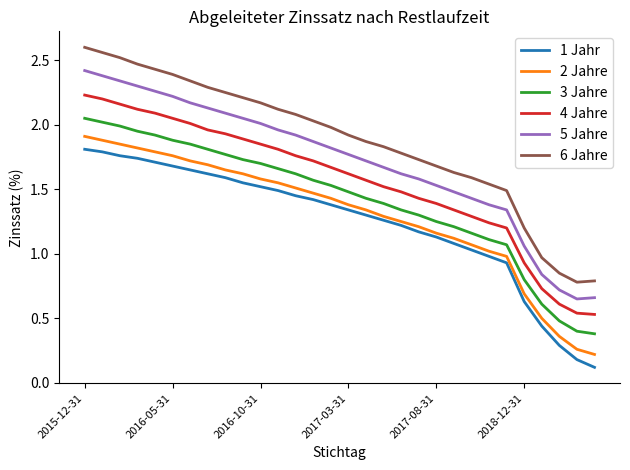

Which series has the largest range (max minus min)?

6 Jahre